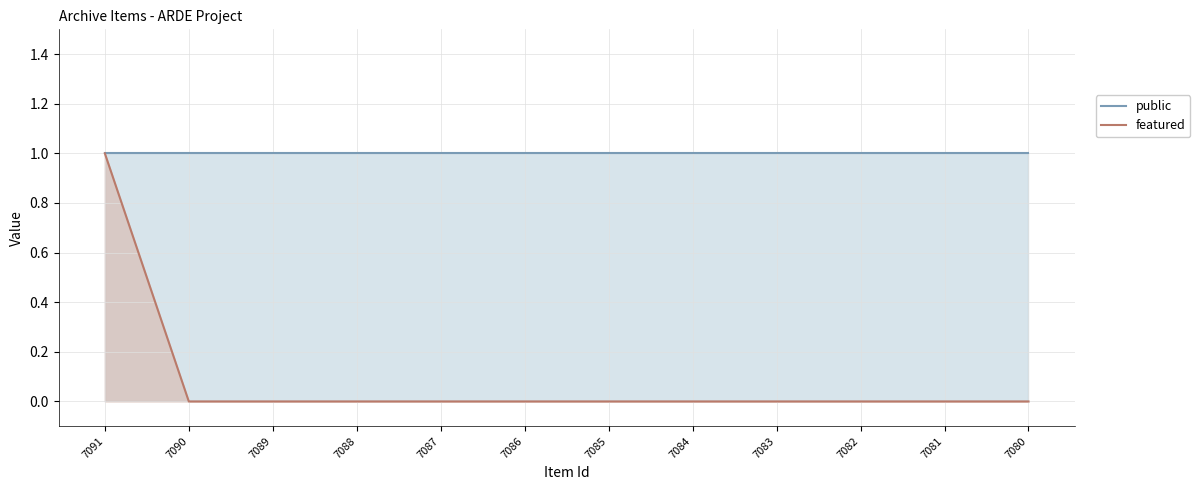

Where is featured nearest to the value 0?

7090